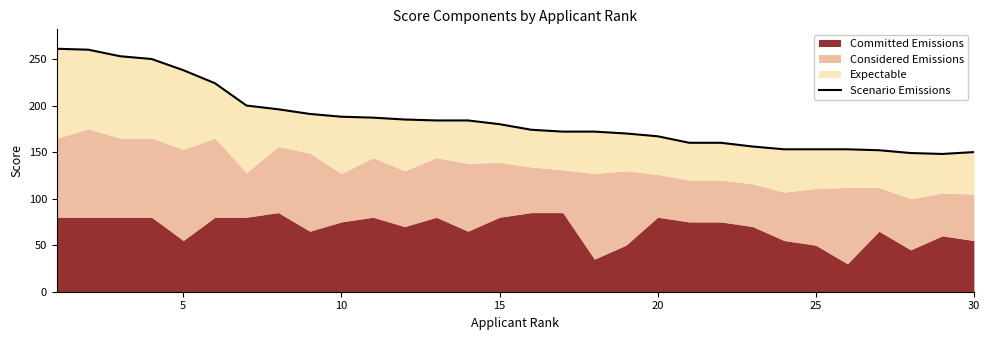

What is the change in value from 13 to 28?

-36